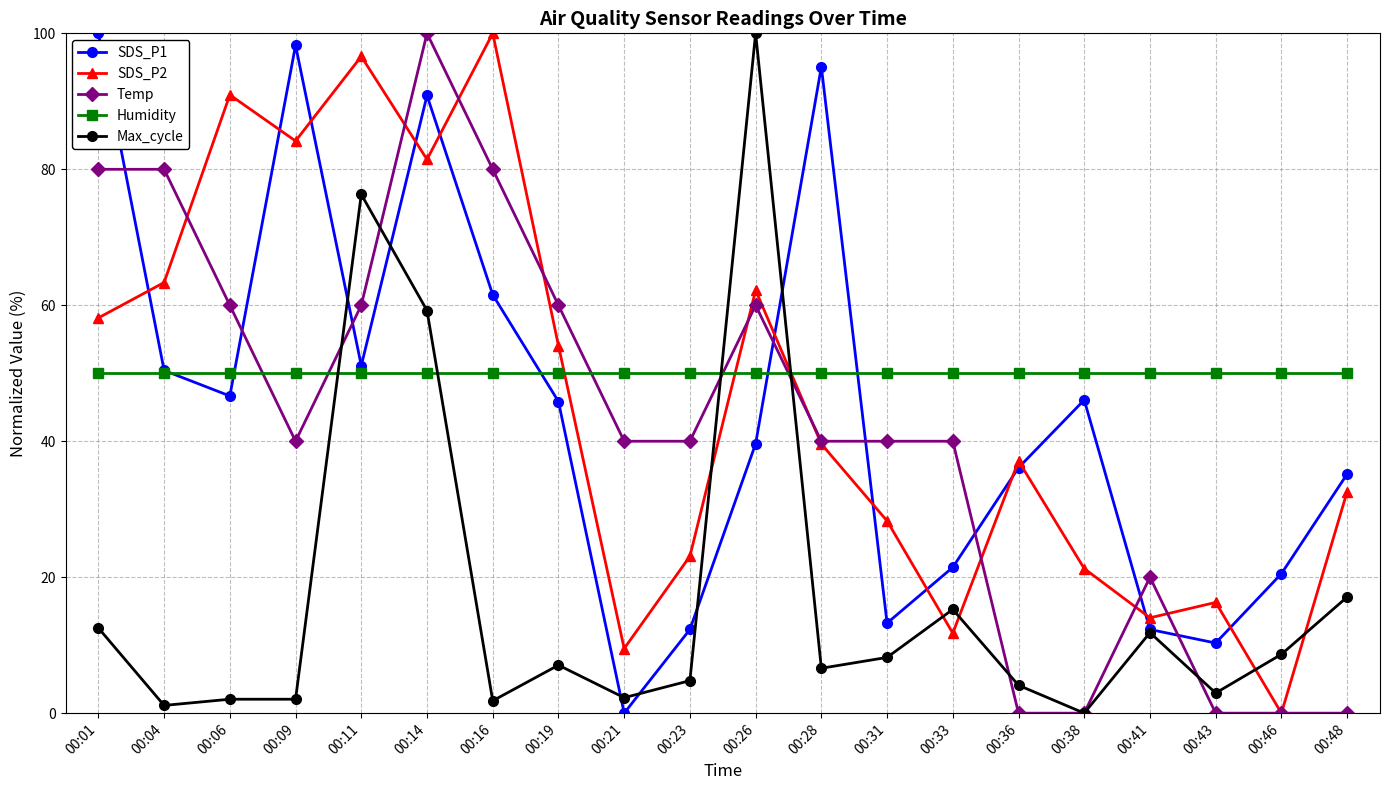

How many interior local peaks does the SDS_P1 series have?

4